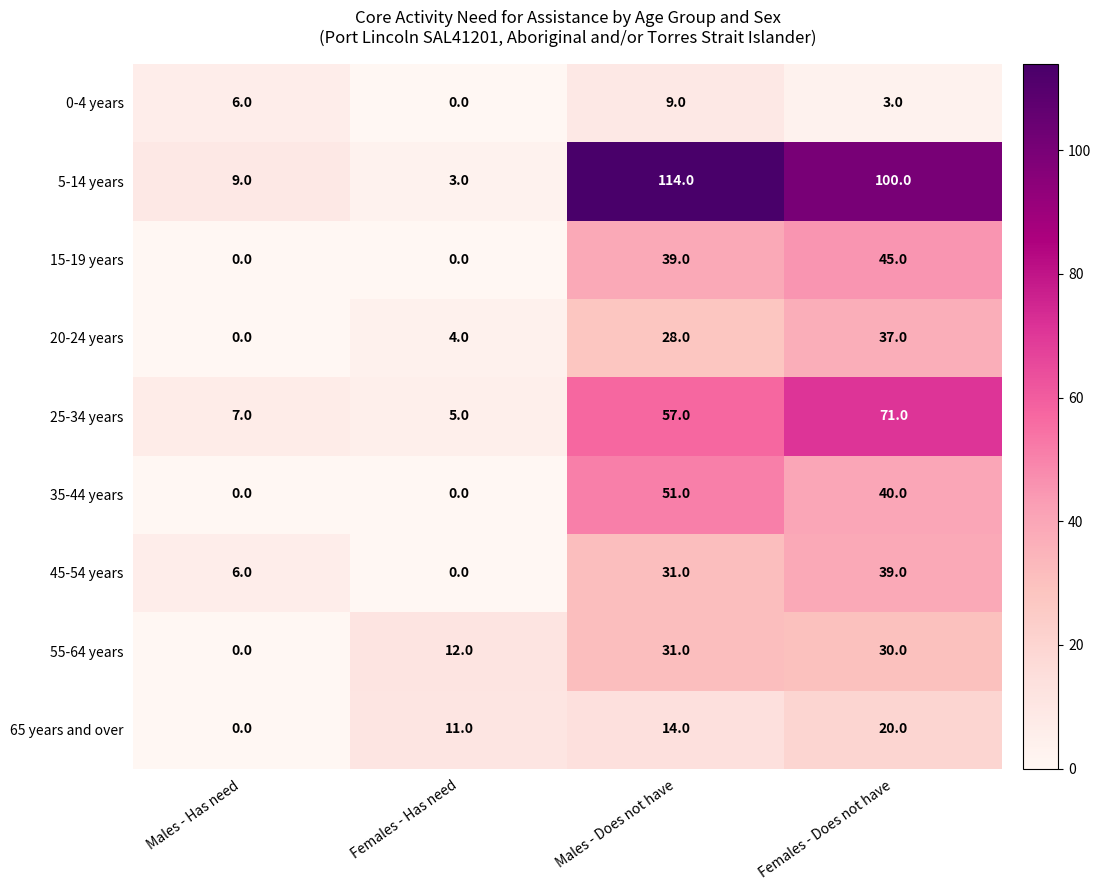

What is the greatest value displayed?

114